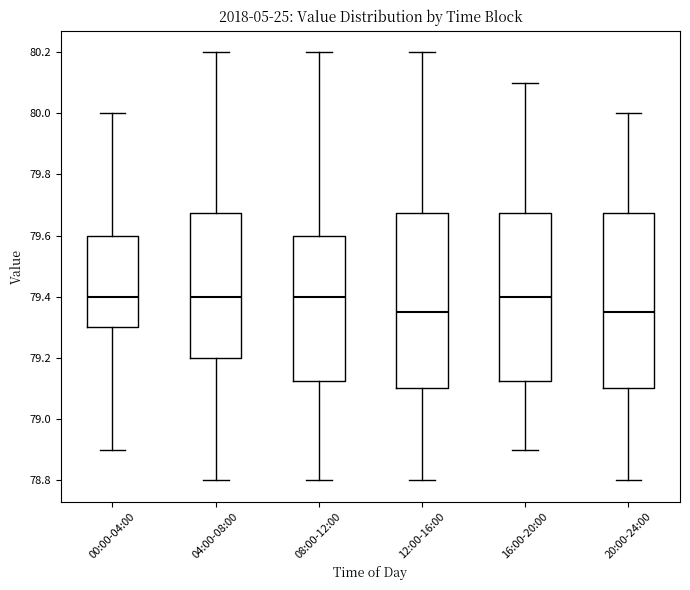

Reading left to right, read every box against the y-axis: the position of its median line, the range the box covers, and the ends of its whiskers. The values are not printed on the chart, so give them approximately, as read against the axis.

00:00-04:00: median 79.40, box 79.30 to 79.60, whiskers 78.90 to 80.00
04:00-08:00: median 79.40, box 79.20 to 79.68, whiskers 78.80 to 80.20
08:00-12:00: median 79.40, box 79.12 to 79.60, whiskers 78.80 to 80.20
12:00-16:00: median 79.36, box 79.10 to 79.68, whiskers 78.80 to 80.20
16:00-20:00: median 79.40, box 79.12 to 79.68, whiskers 78.90 to 80.10
20:00-24:00: median 79.36, box 79.10 to 79.68, whiskers 78.80 to 80.00